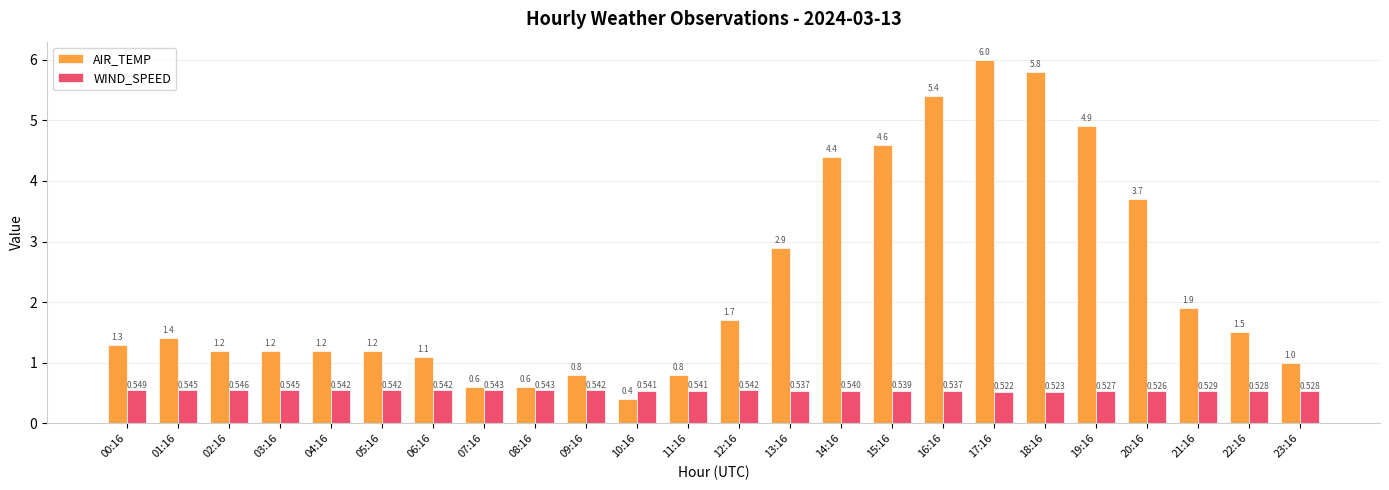

At how many categories does at least one series exceed 4?

6